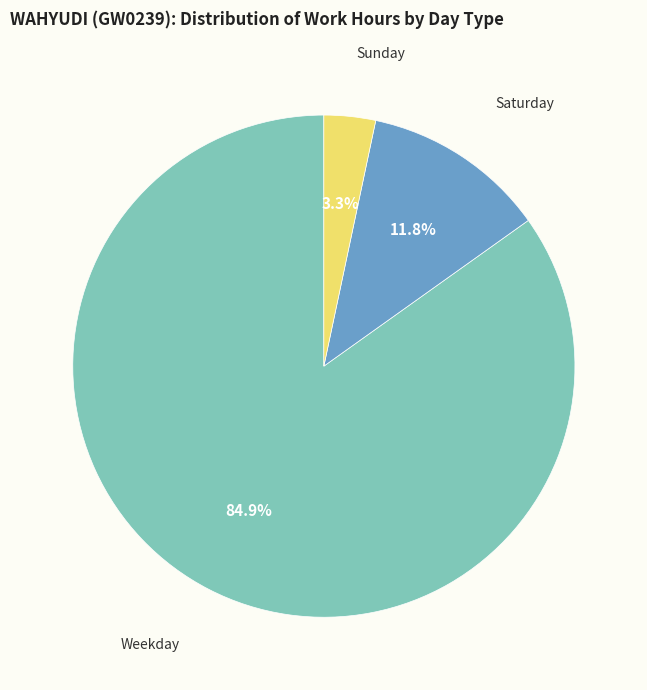

Is there any slice that represents more than half of the pie?

Yes